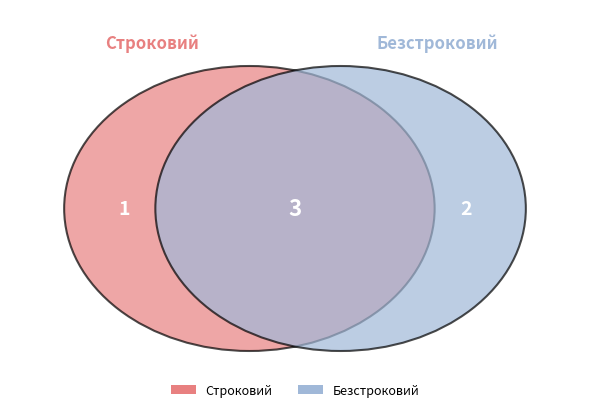

What is the change in value from Строковий to Безстроковий?

+1